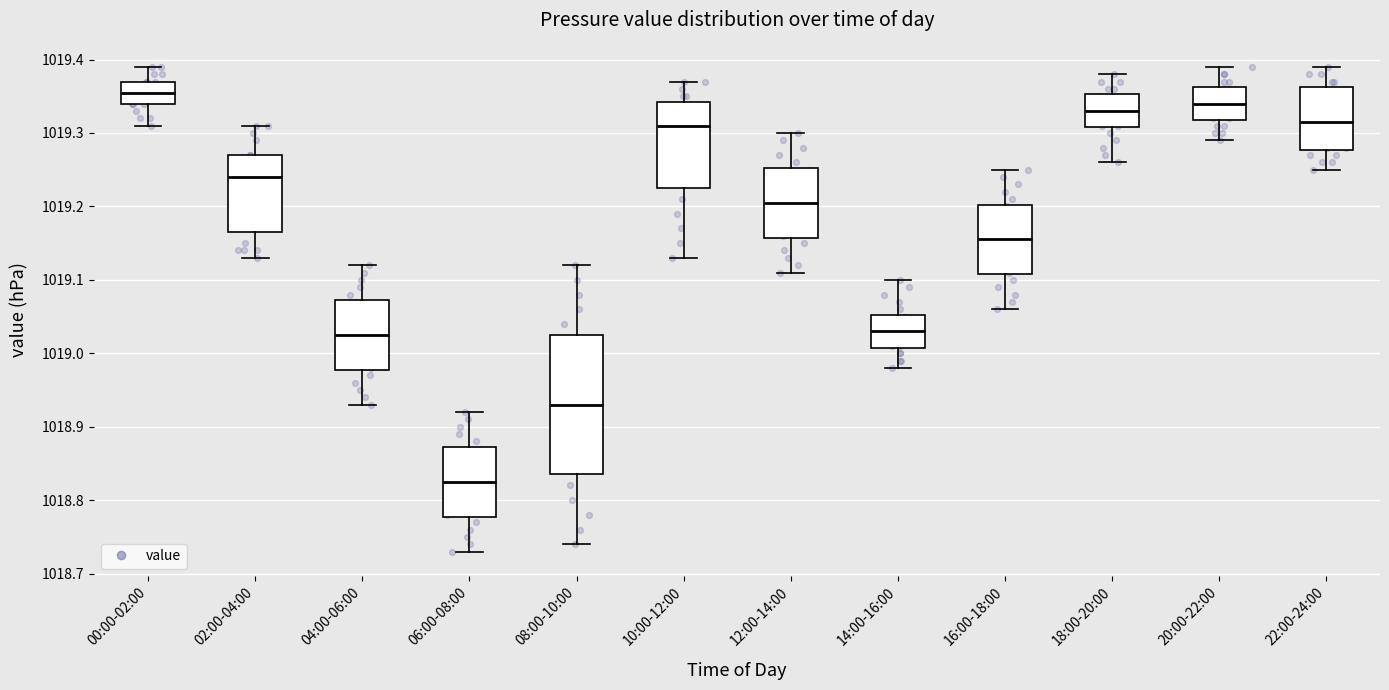

Where is the lower edge of the box for 06:00-08:00 on the y-axis? The values are not printed on the chart, so give them approximately, as read against the axis.

1018.78